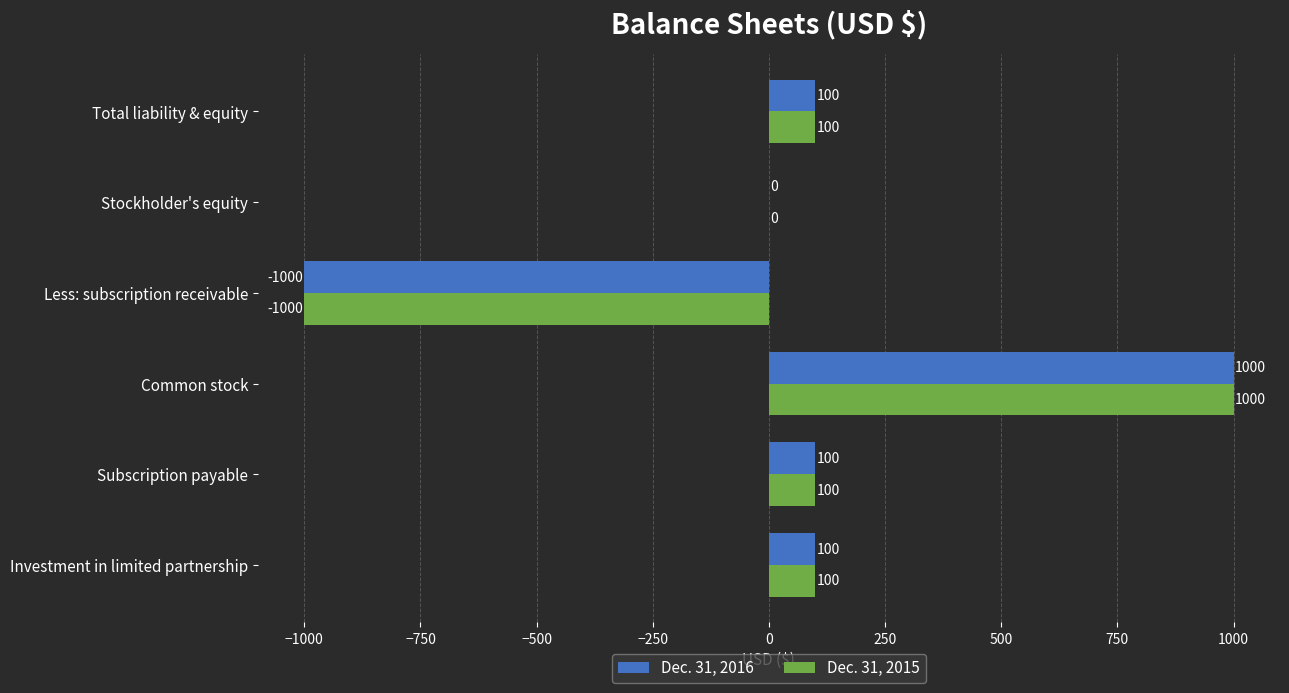

What is the highest value of the Dec. 31, 2016 series?

1000